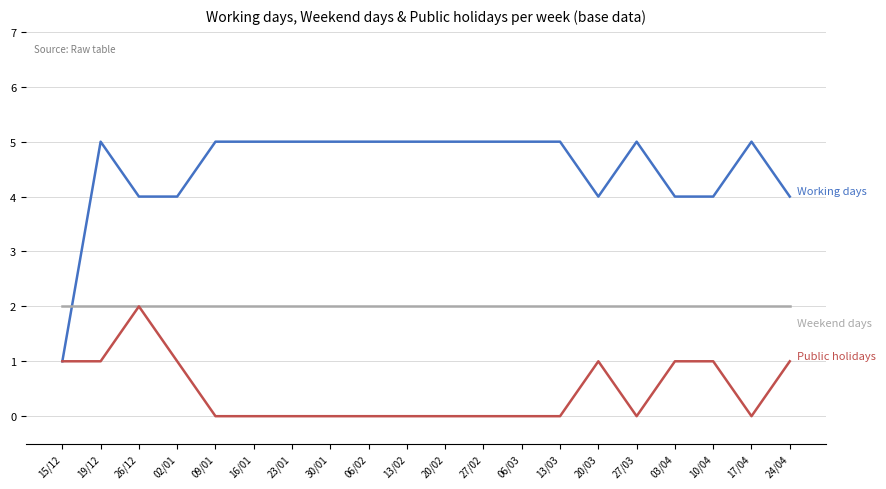

What is the total value across all series at 13/03?

7